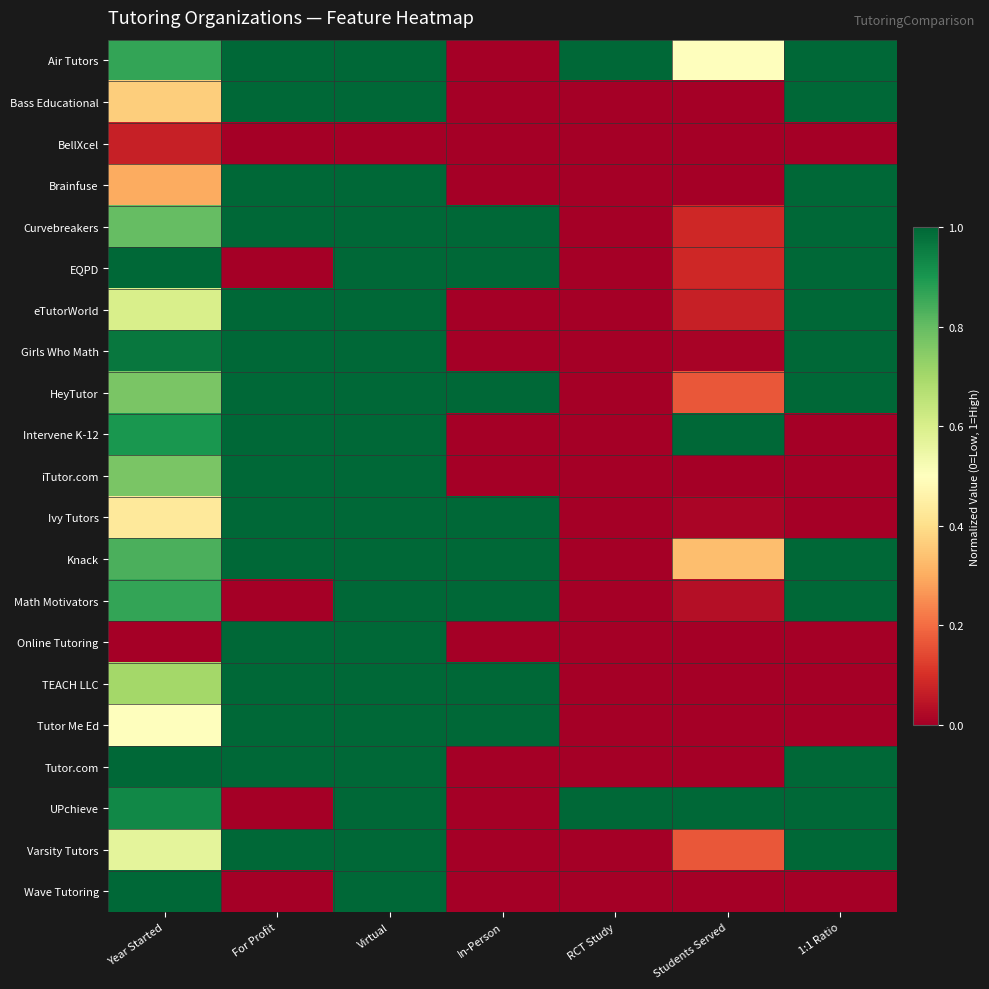

At which category does the chart reach its minimum across all series?

In-Person